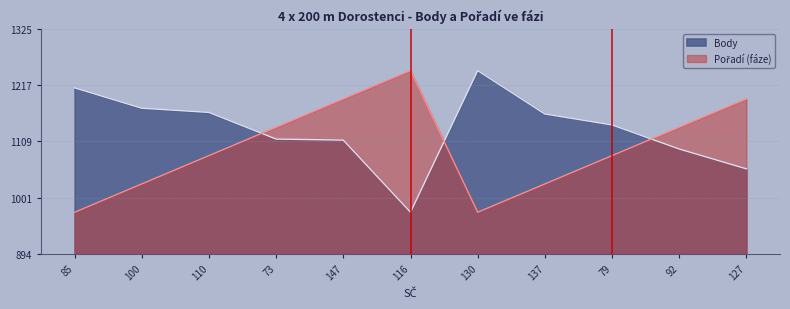

True or false: Pořadí (fáze) has more than 0 points higher than both neighbors.

True